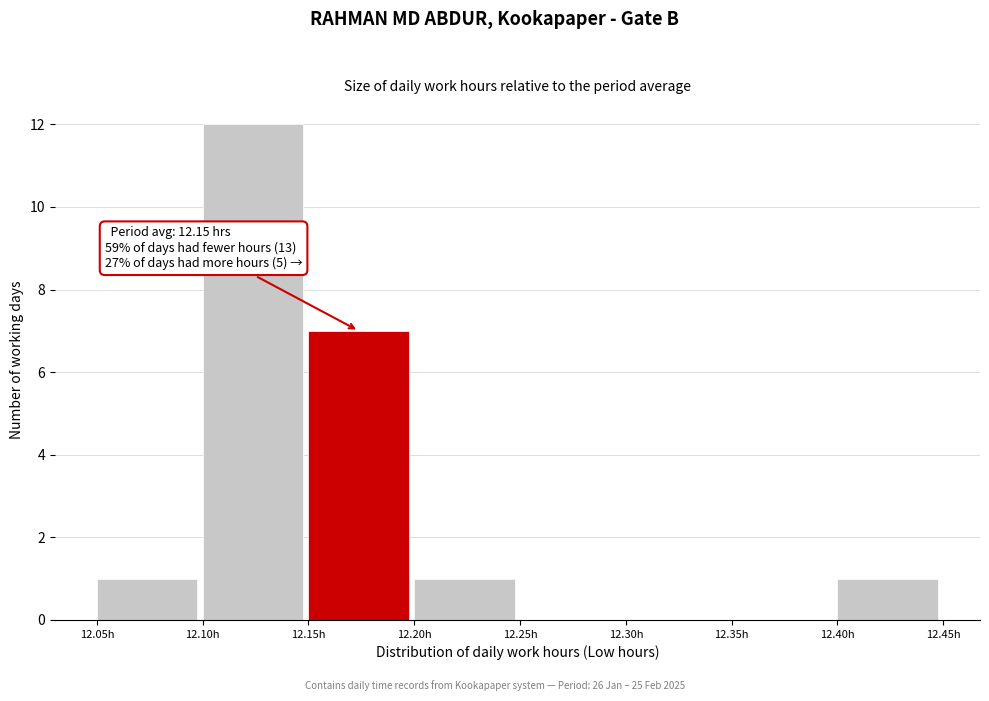

Over which range of the x-axis is the bar tallest?

12.10 to 12.15